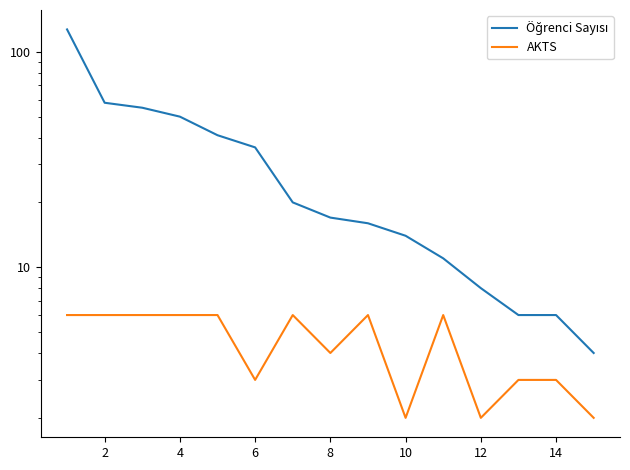

How many lines are shown in the chart?

2